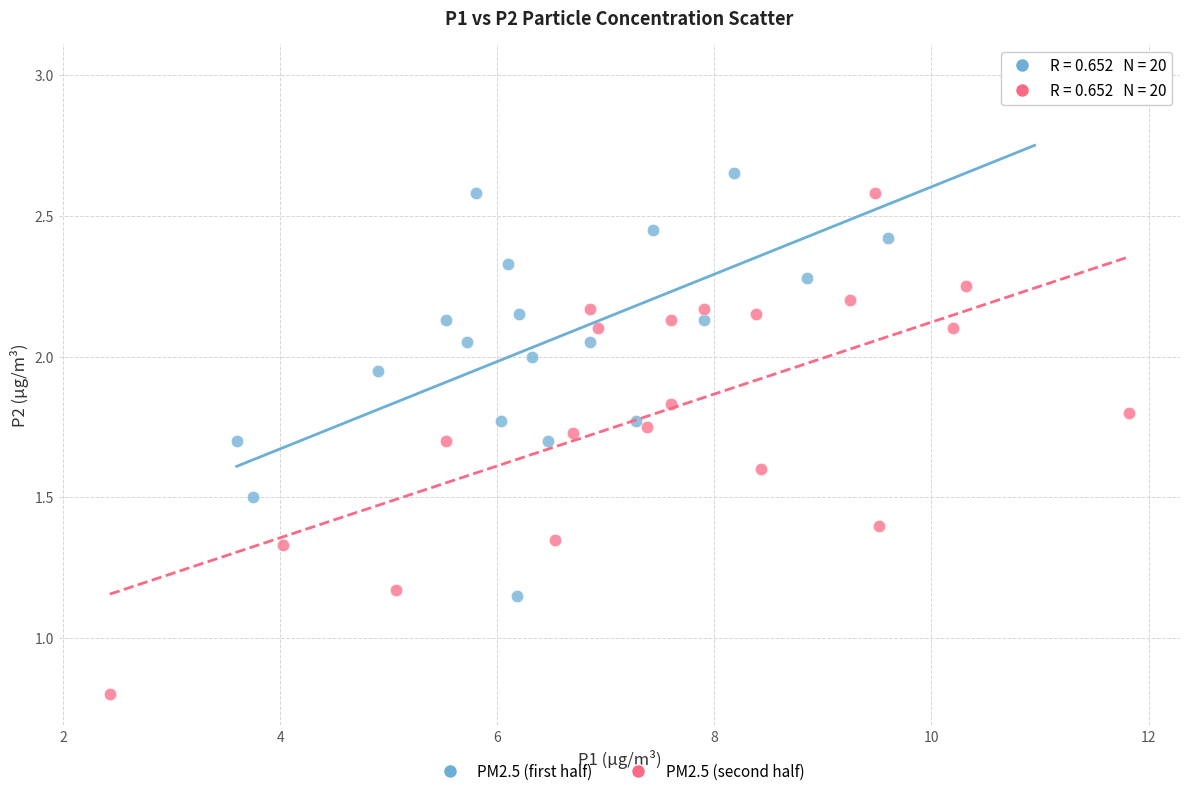

Which series reaches the maximum Y coordinate?

PM2.5 (first half)